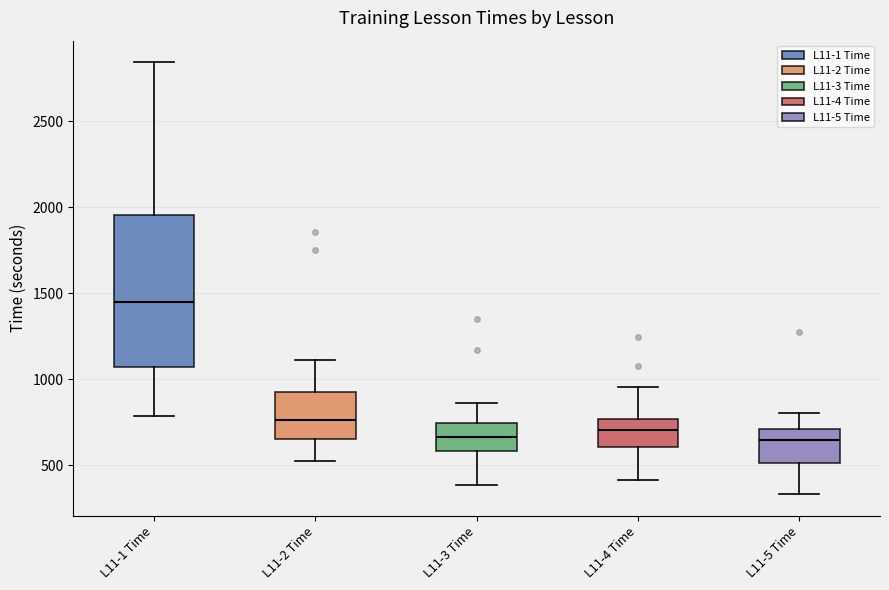

Which box is the tallest, from its lower edge to its upper edge?

L11-1 Time